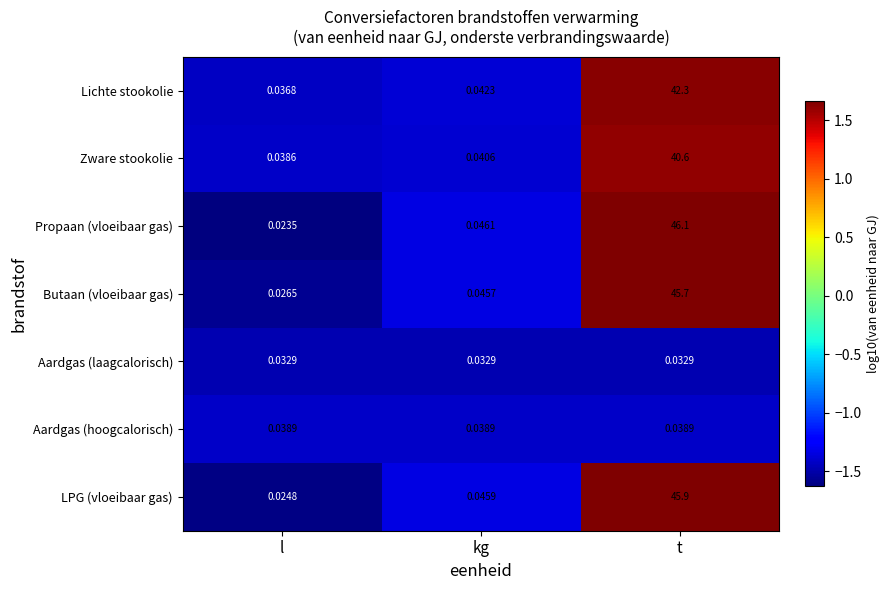

Which series has the widest spread of values?

Propaan (vloeibaar gas)